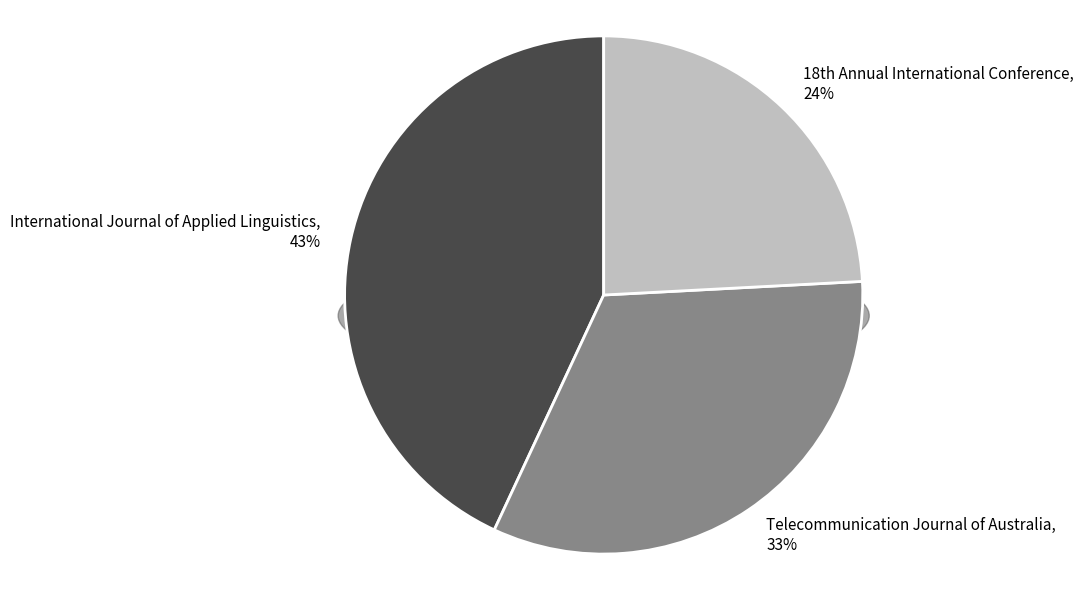

Is Telecommunication Journal of Australia the majority of the pie?

No